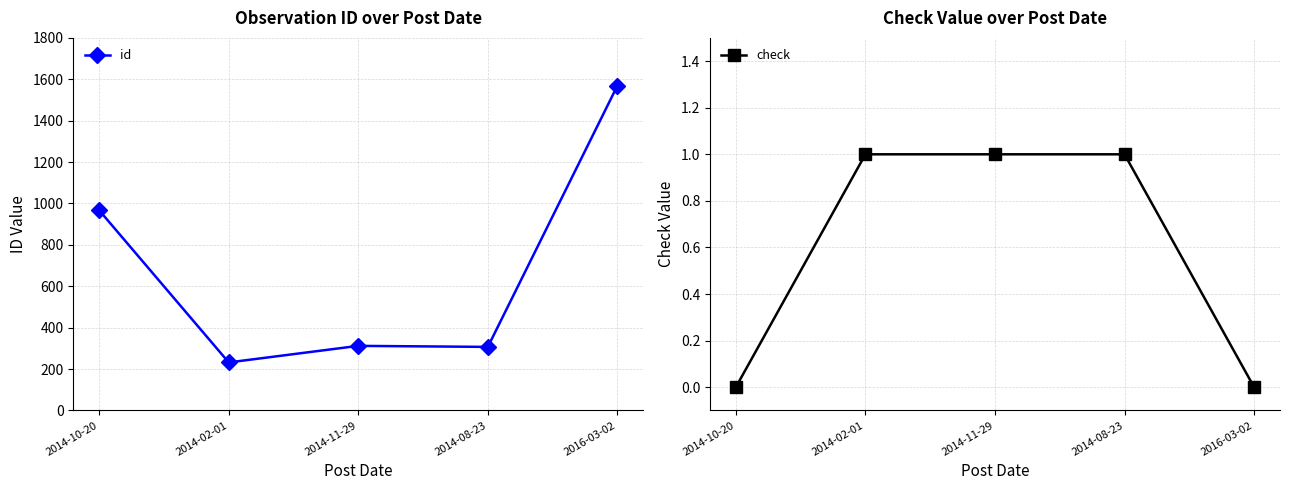

How many data points does each series have?

5